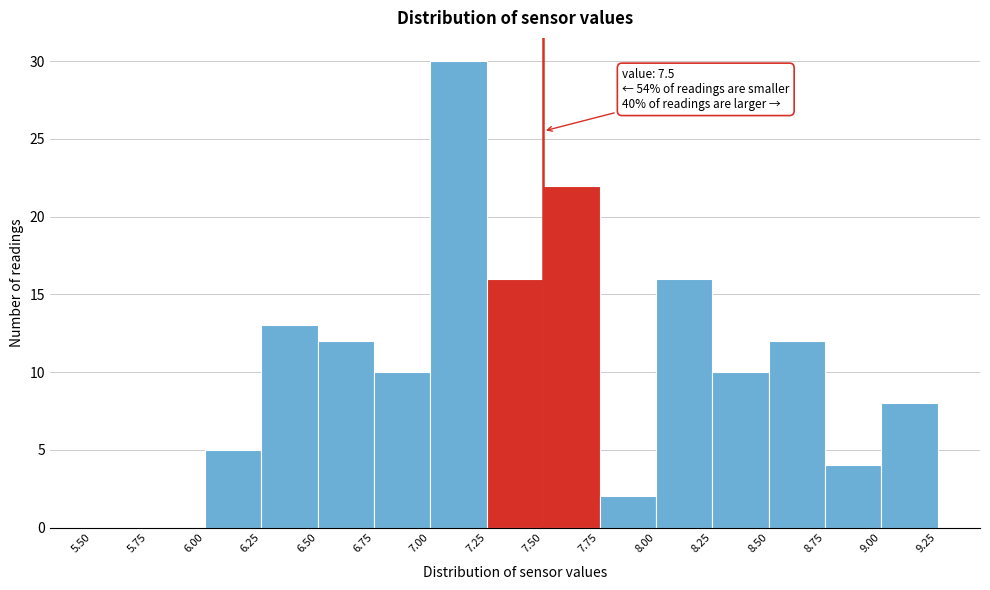

Which range on the x-axis has the tallest bar?

7.00 to 7.25